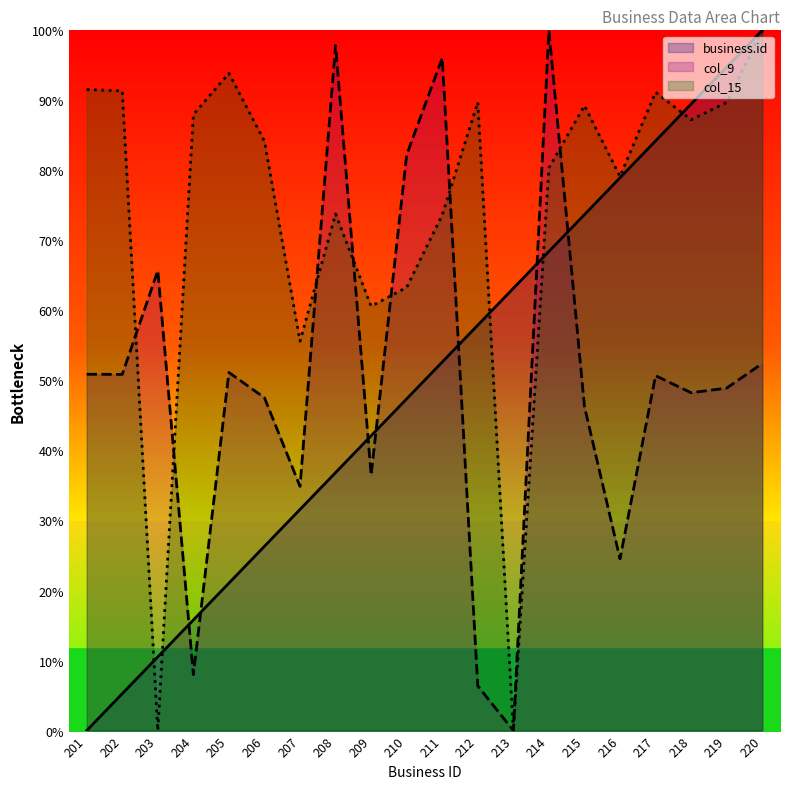

After their last crossing, which series has the higher values: business.id or col_15?

business.id